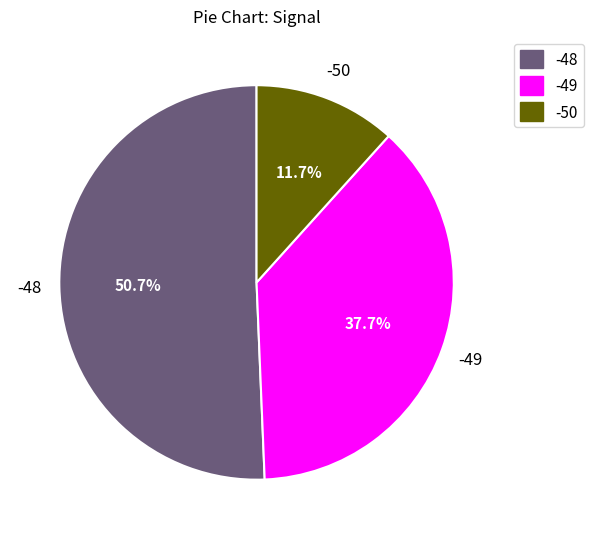

Does any single category account for the majority?

Yes